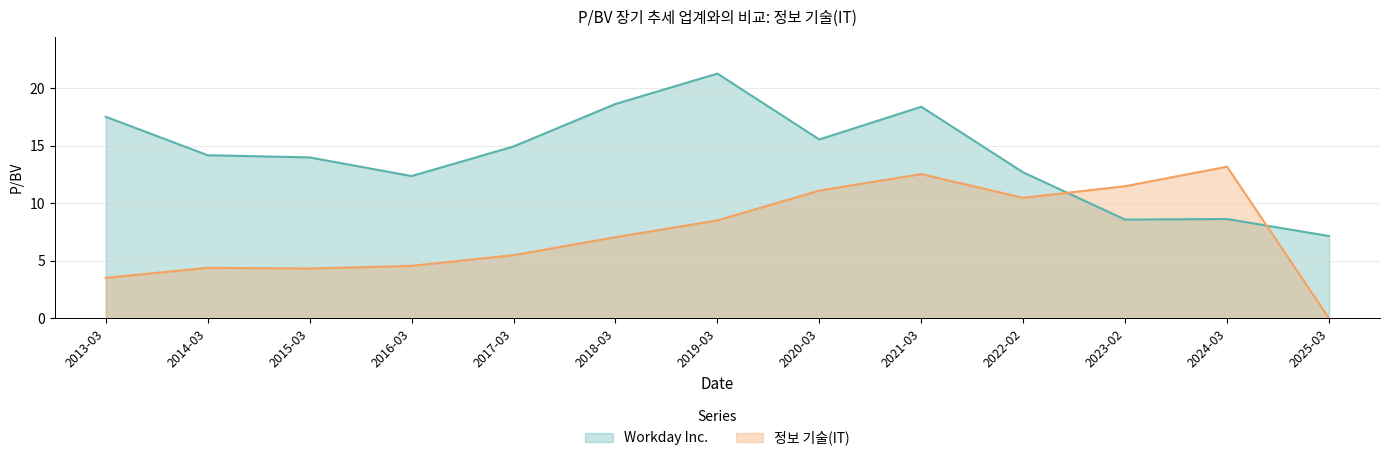

What is the difference between the highest and lowest values at 2020-03?

4.4